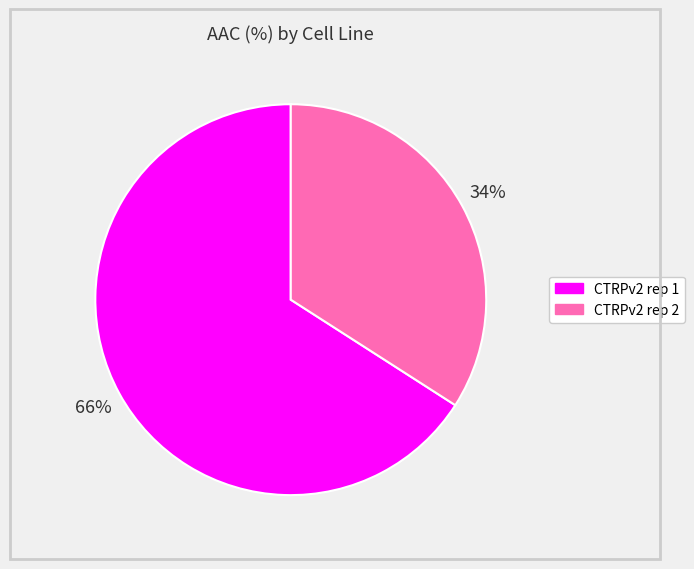

Do CTRPv2 rep 1 and CTRPv2 rep 2 together represent more than half of the pie?

Yes